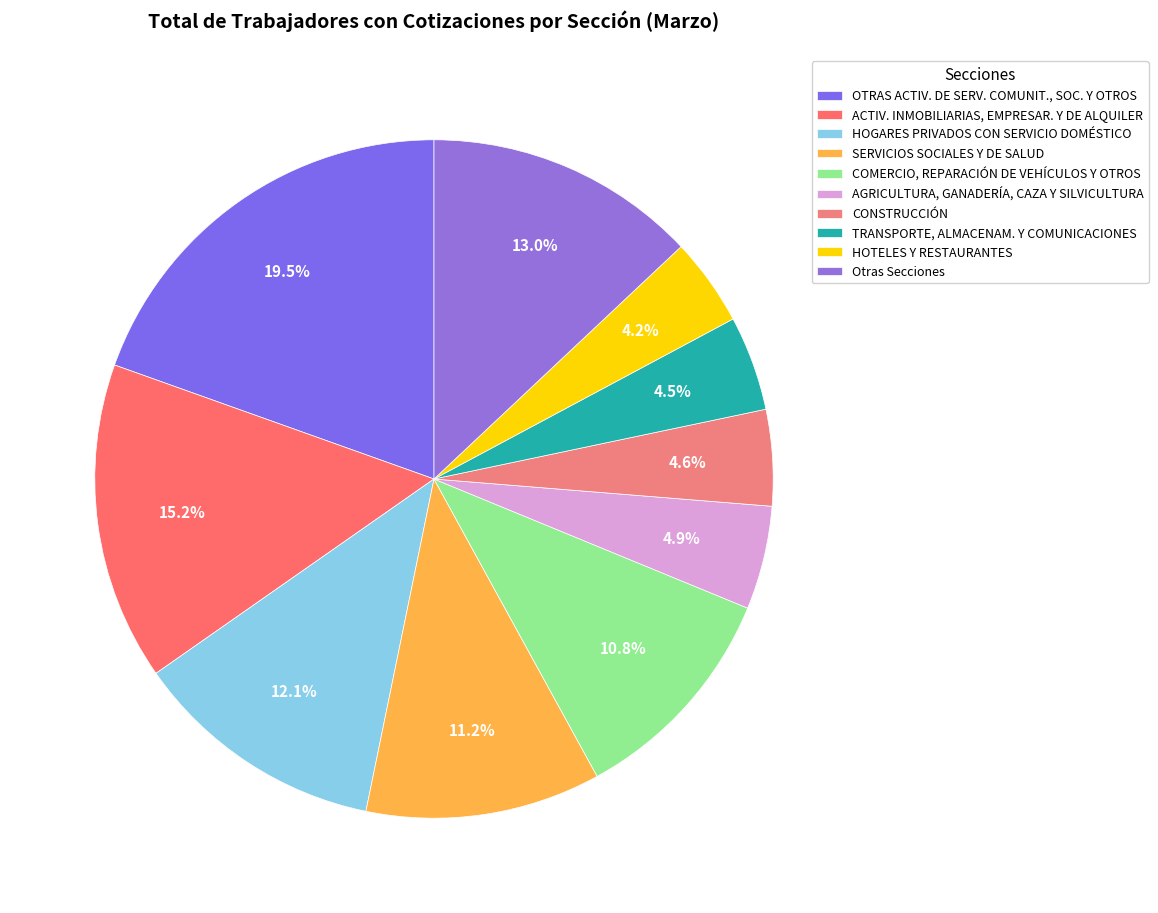

What is the ratio of the value at OTRAS ACTIV. DE SERV. COMUNIT., SOC. Y OTROS to the value at SERVICIOS SOCIALES Y DE SALUD?

1.7